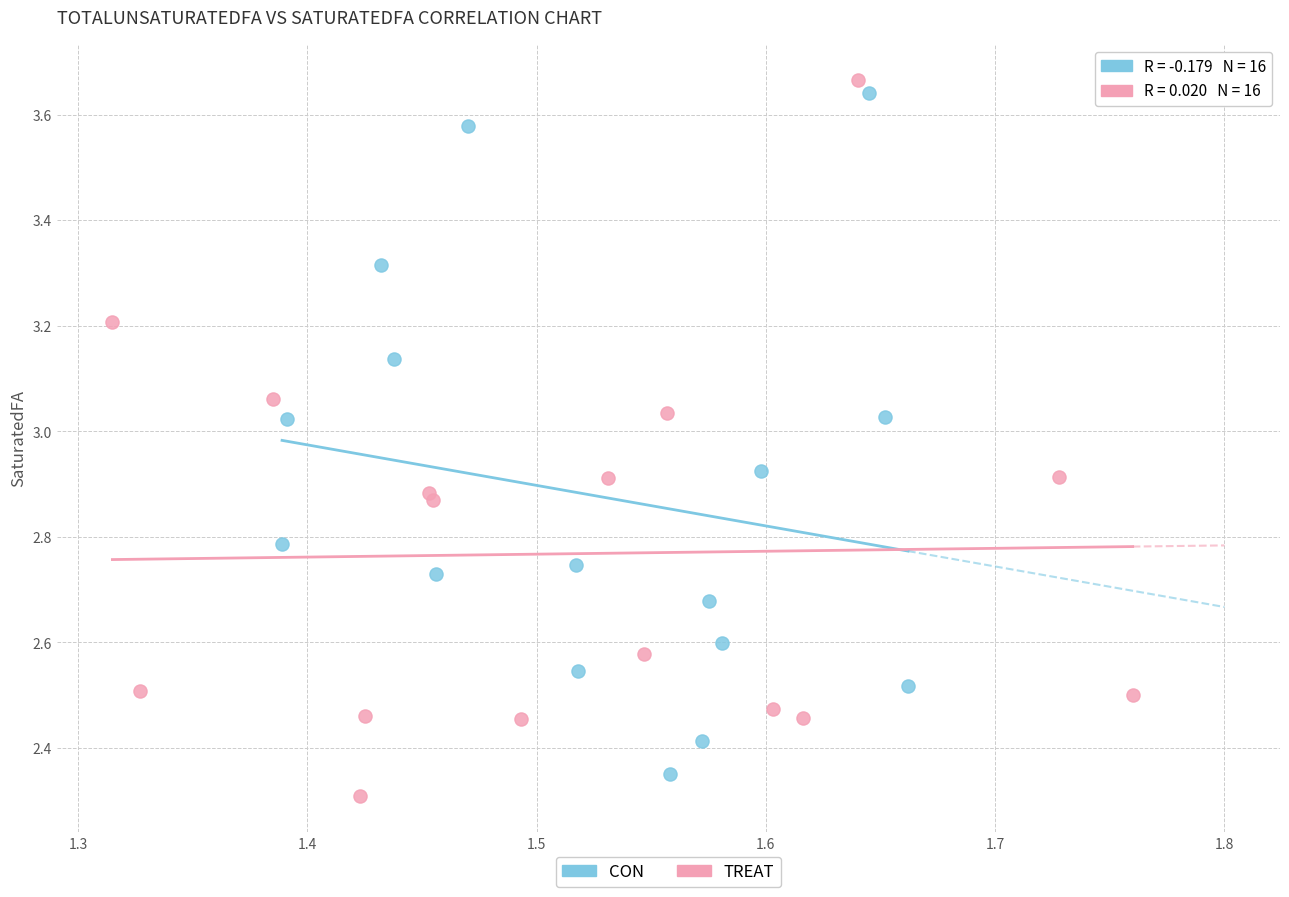

Which series has the widest spread of Y values?

TREAT